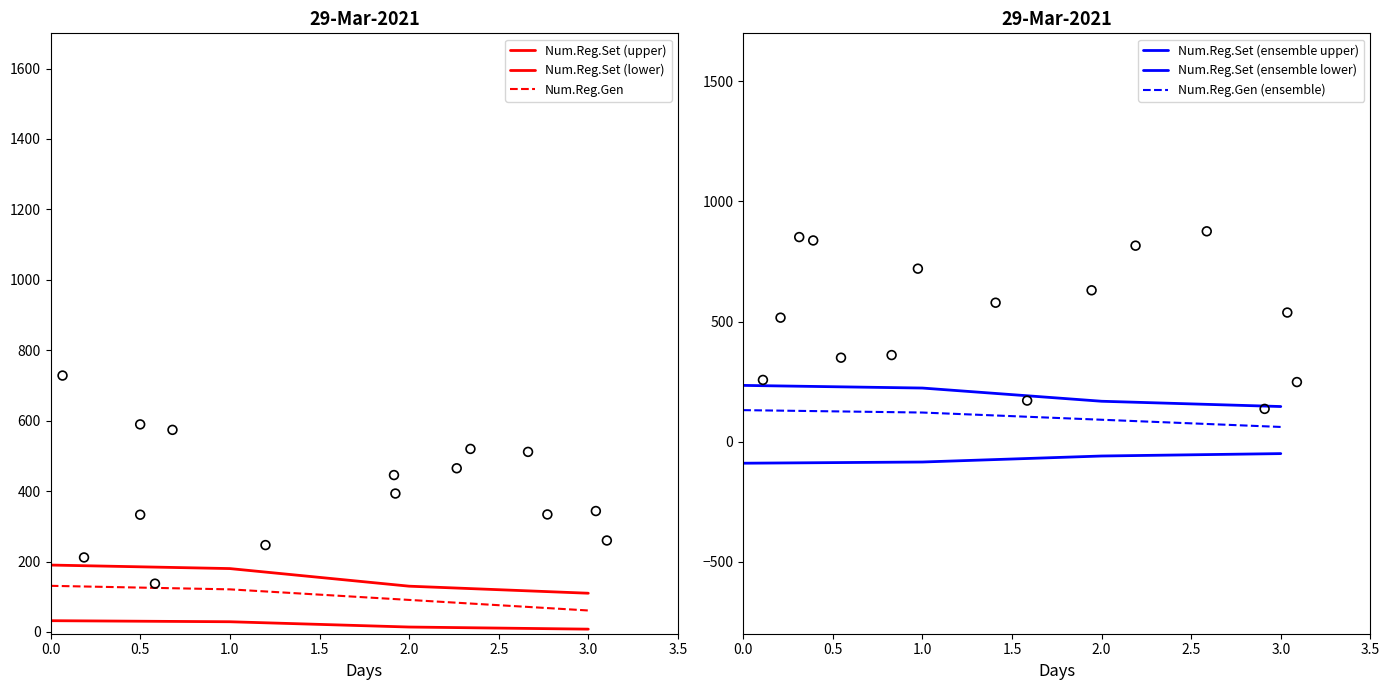

What are all the series names shown in the legend?

Num.Reg.Set (upper), Num.Reg.Set (lower), Num.Reg.Gen, Num.Reg.Set (ensemble upper), Num.Reg.Set (ensemble lower), Num.Reg.Gen (ensemble)